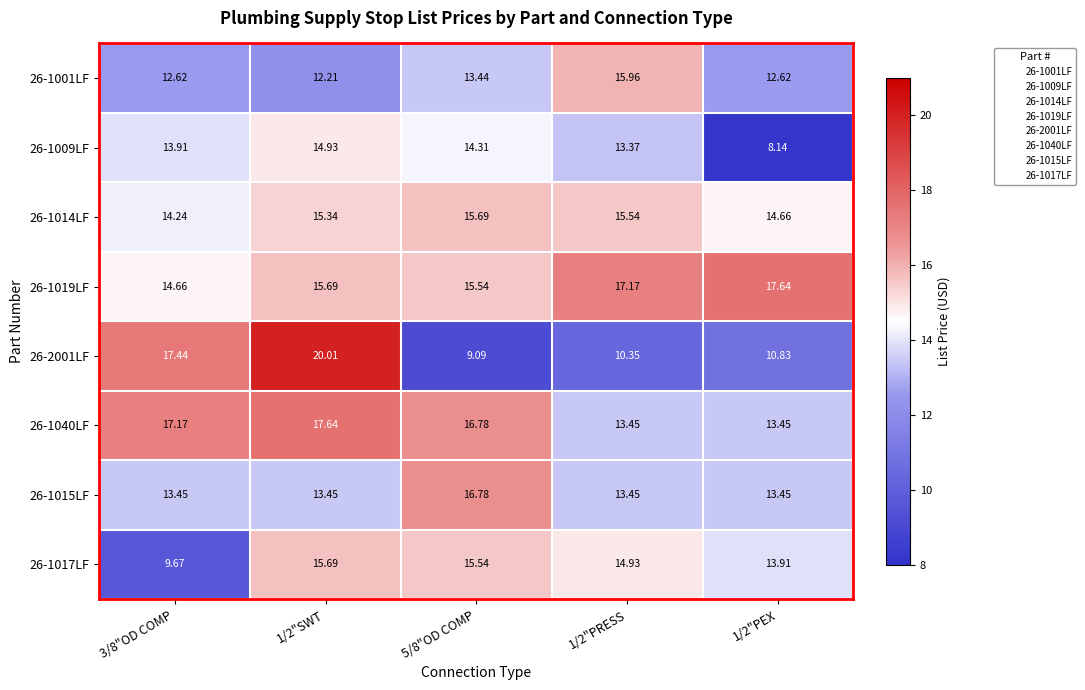

Is the value of 26-1009LF at 1/2"PEX greater than the value of 26-1017LF at 5/8"OD COMP?

No